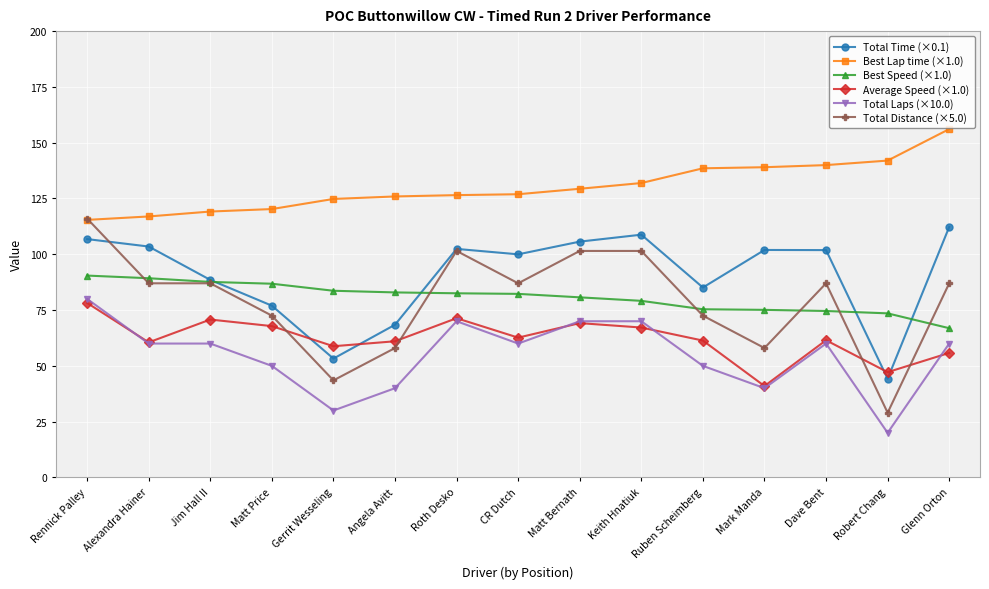

The value of Best Speed (×1.0) at Angela Avitt is 142.5. True or false?

False